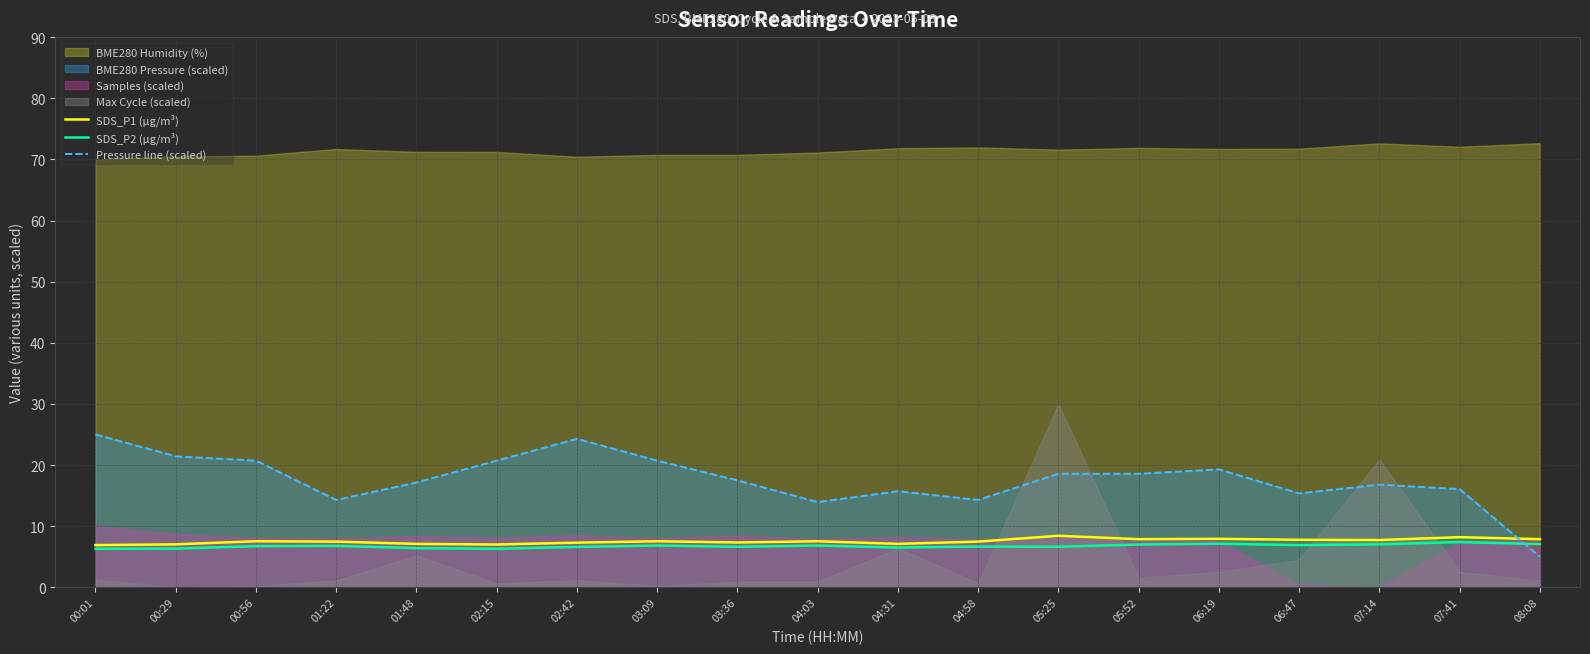

What is the difference between the SDS_P2 (µg/m³) values at 02:15 and 04:31?

0.2